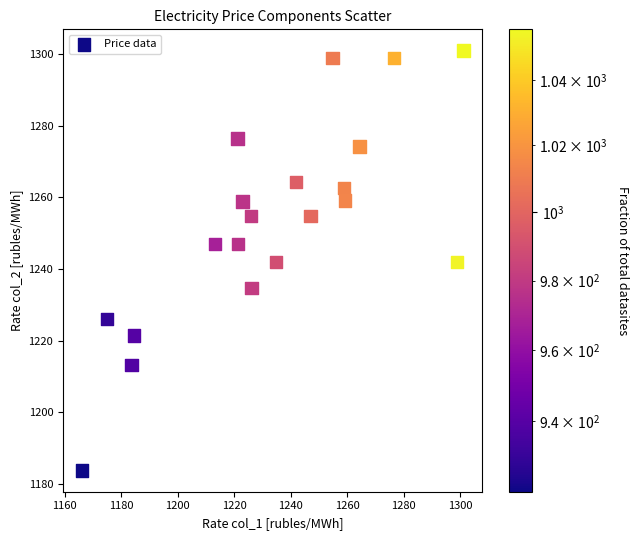

What is the range of X values (max minus min)?

135.0